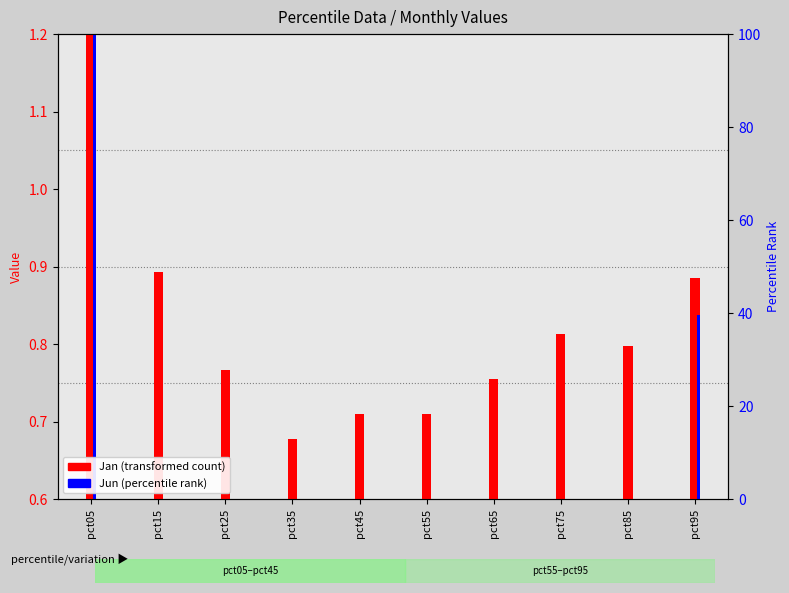

The value of Jun at pct55 is -0.1. True or false?

False